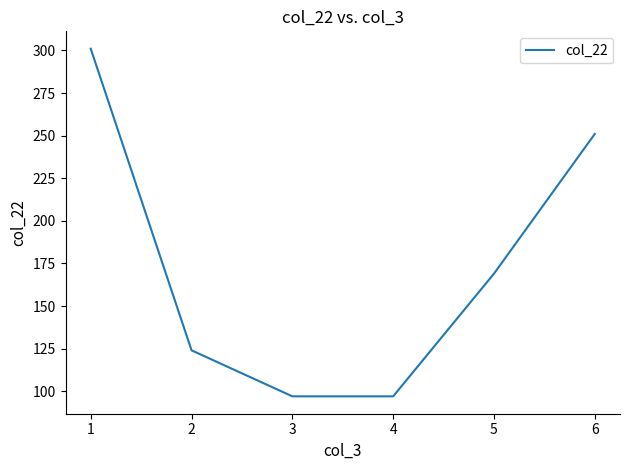

Reading left to right, transcribe all the data shown in this chart.

301	124	97	97	169	251